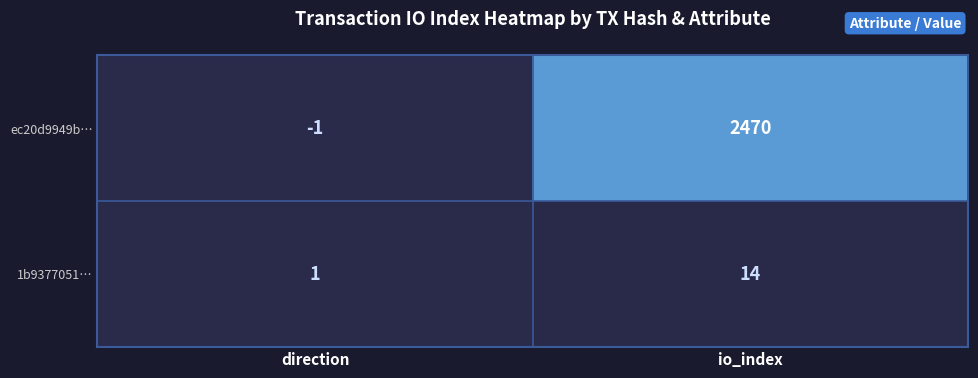

Which label corresponds to the largest value in the chart?

io_index